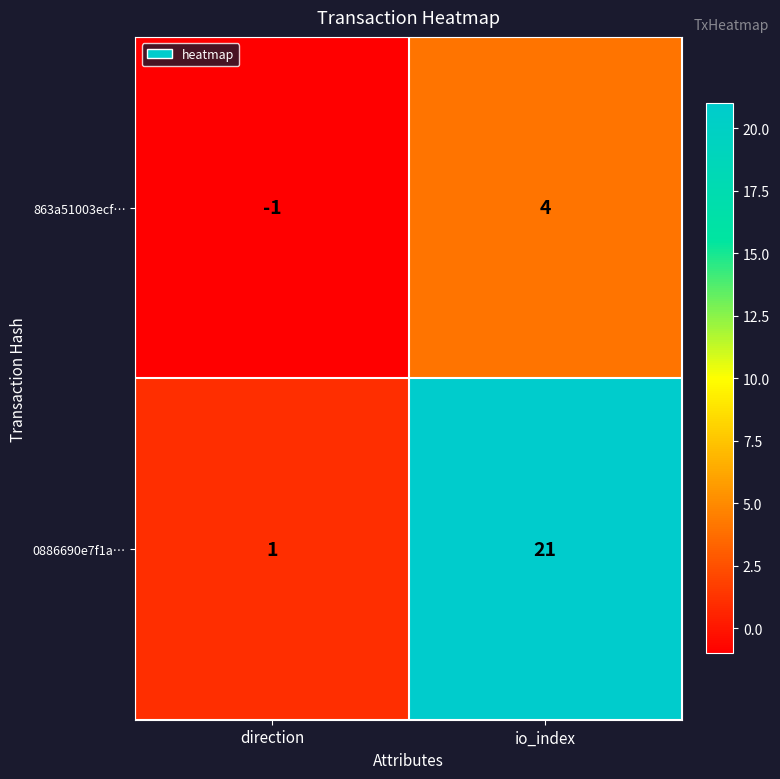

Reading right to left, what are all the values shown in this chart?

863a51003ecf…: io_index=4	direction=-1
0886690e7f1a…: io_index=21	direction=1